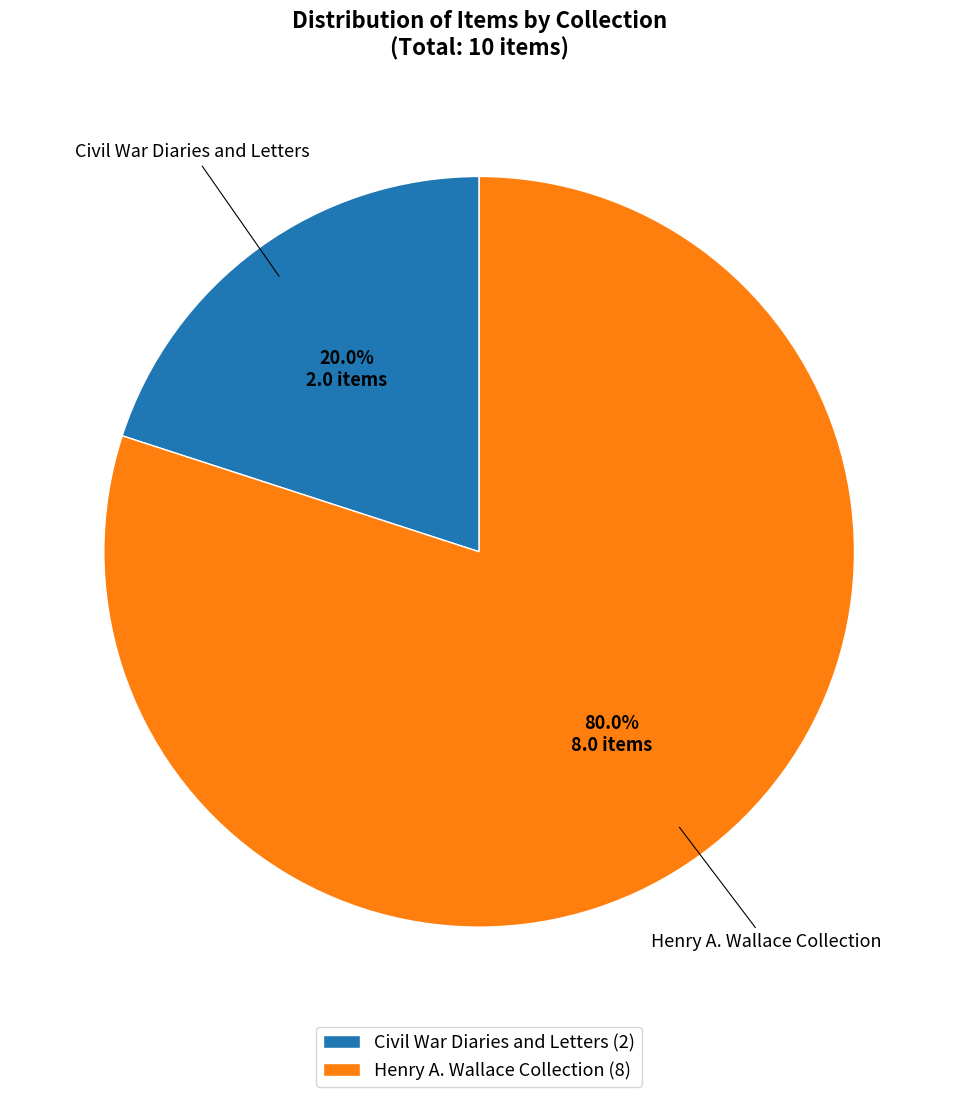

Which has a higher value, Civil War Diaries and Letters (2) or Henry A. Wallace Collection (8)?

Henry A. Wallace Collection (8)